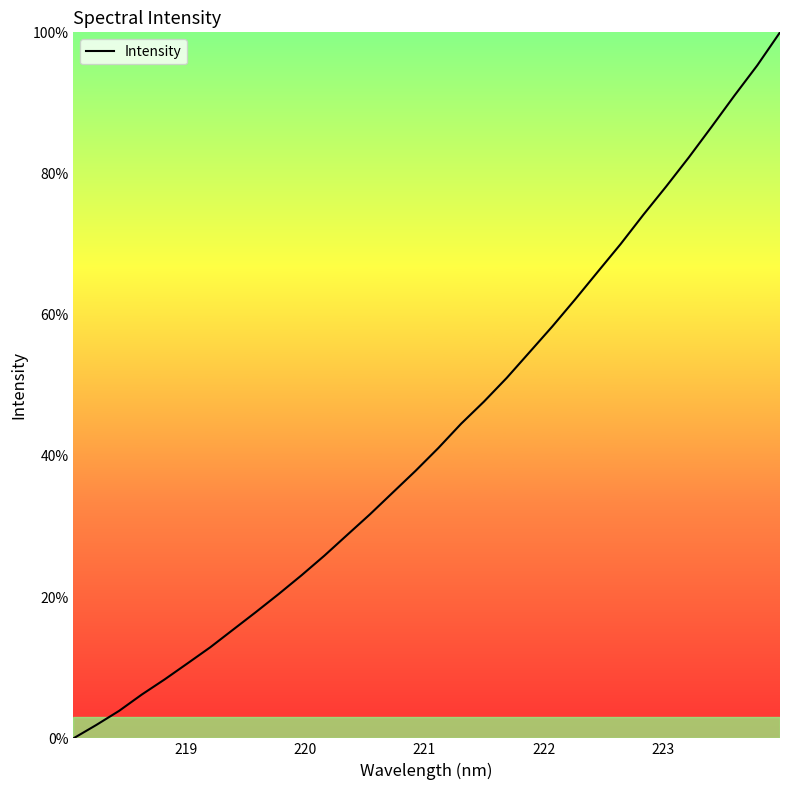

What is the difference between the maximum and minimum values?

100.0